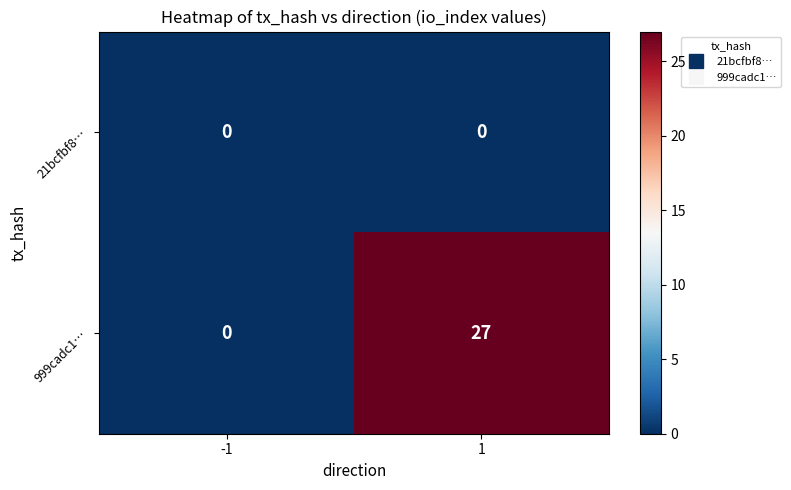

True or false: 999cadc1… has a value of 0 at -1.

True